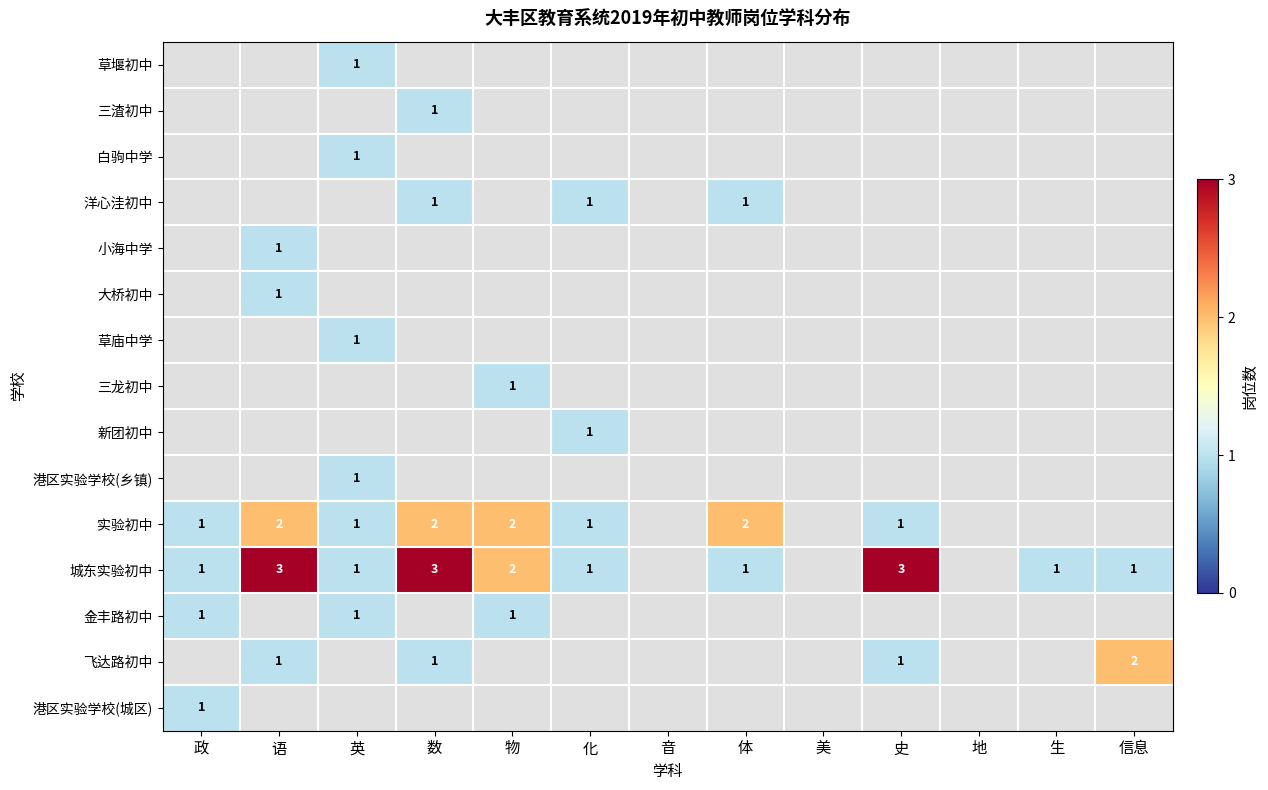

The 白驹中学 series shows 1 at 英. True or false?

True